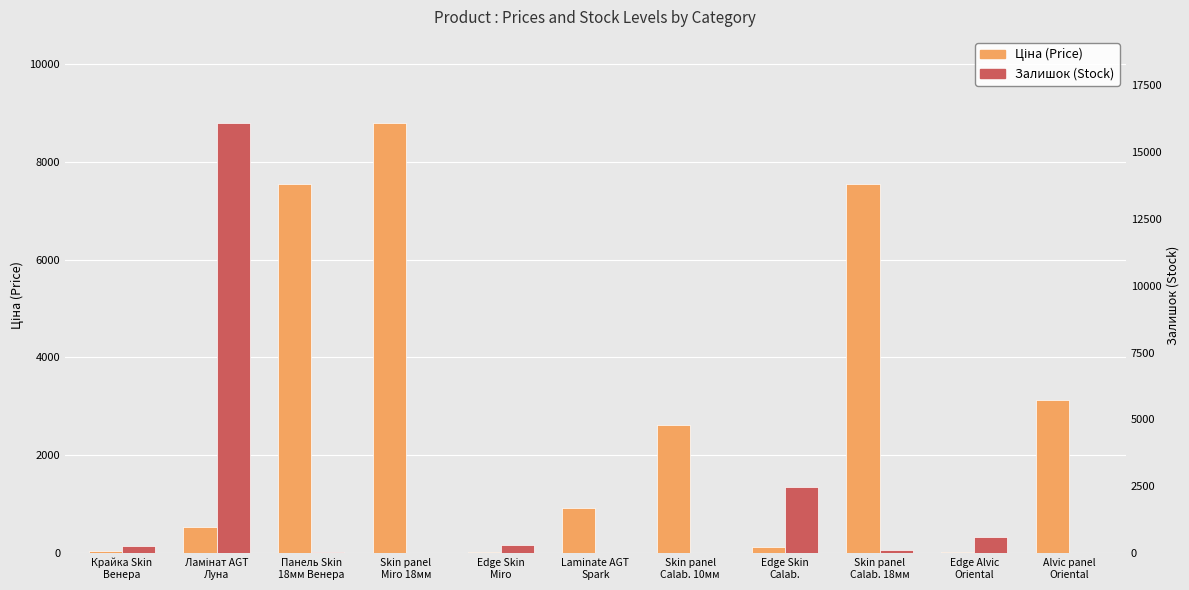

How many data points in Ціна (Price) are less than 917?

5